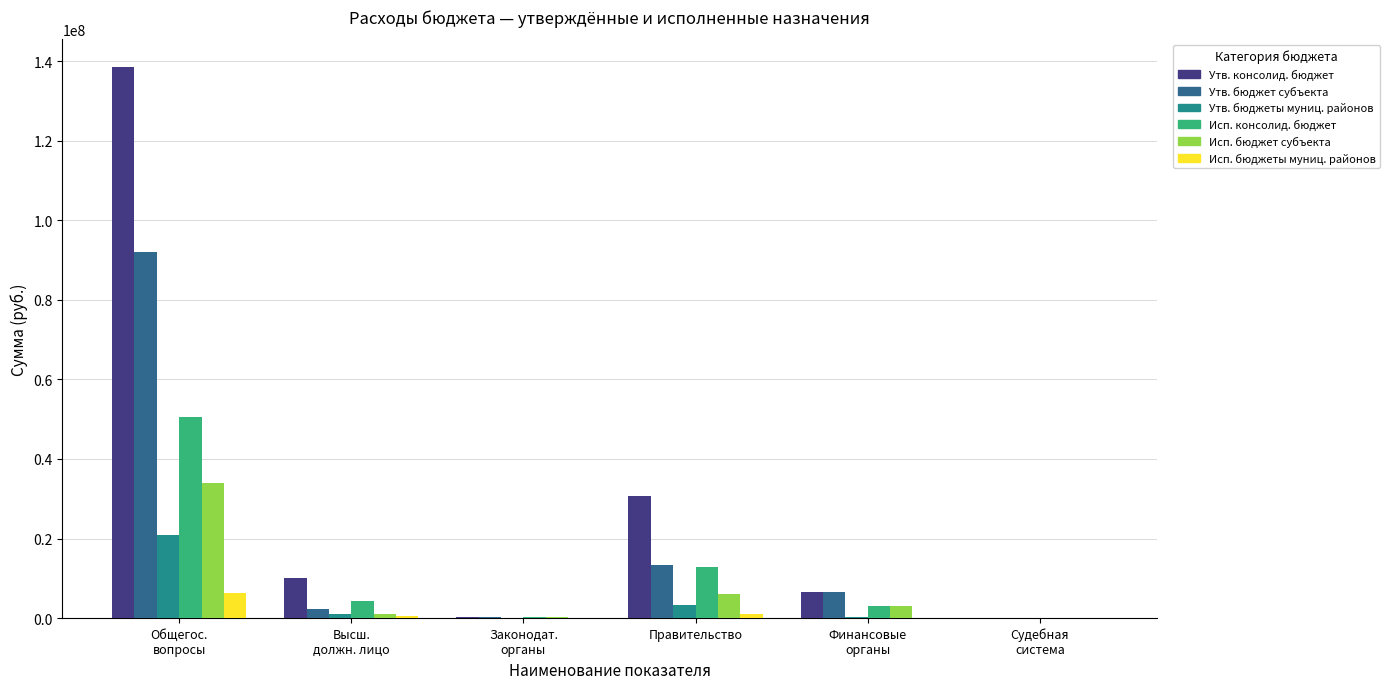

What is the difference between the Исп. бюджет субъекта values at Судебная
система and Общегос.
вопросы?

33891457.0